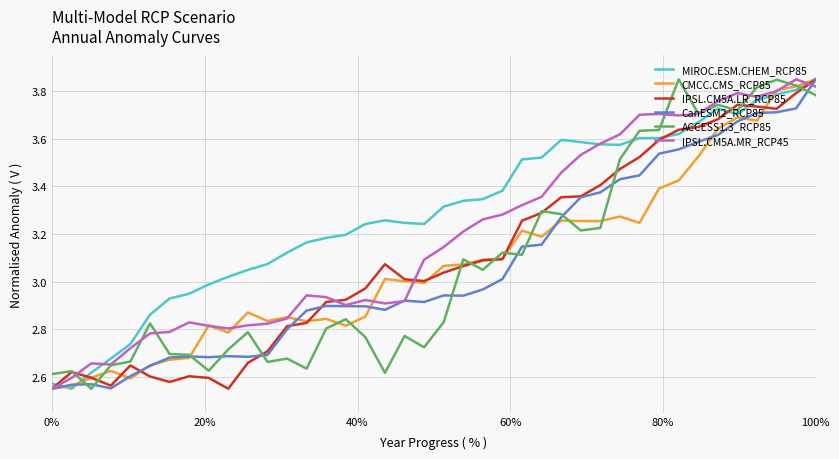

After their last crossing, which series has the higher values: MIROC.ESM.CHEM_RCP85 or ACCESS1.3_RCP85?

MIROC.ESM.CHEM_RCP85